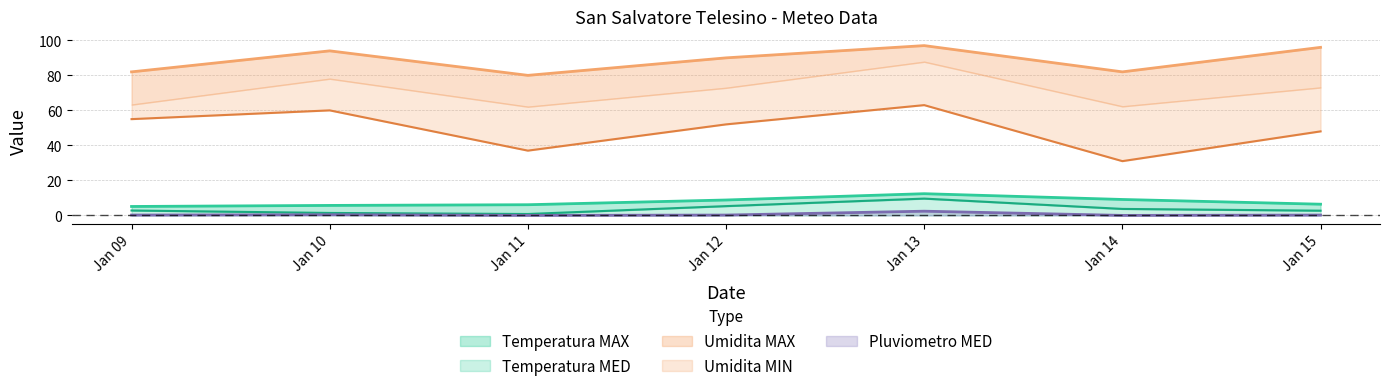

Is it true that Pluviometro MED equals 0.0 at Jan 11?

True